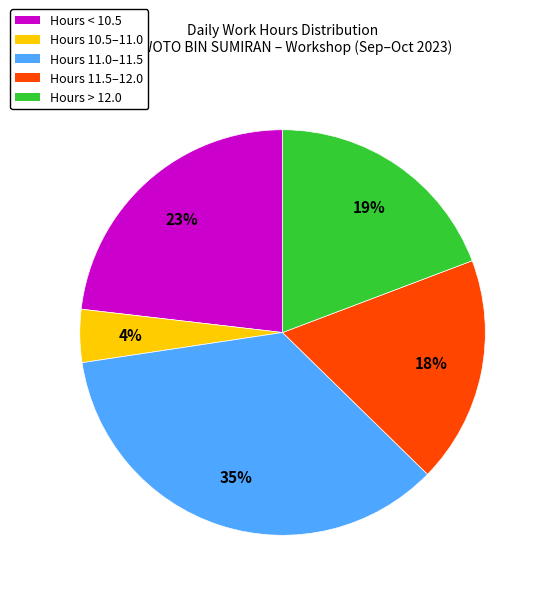

To the nearest percent, what is the average slice percentage?

20%